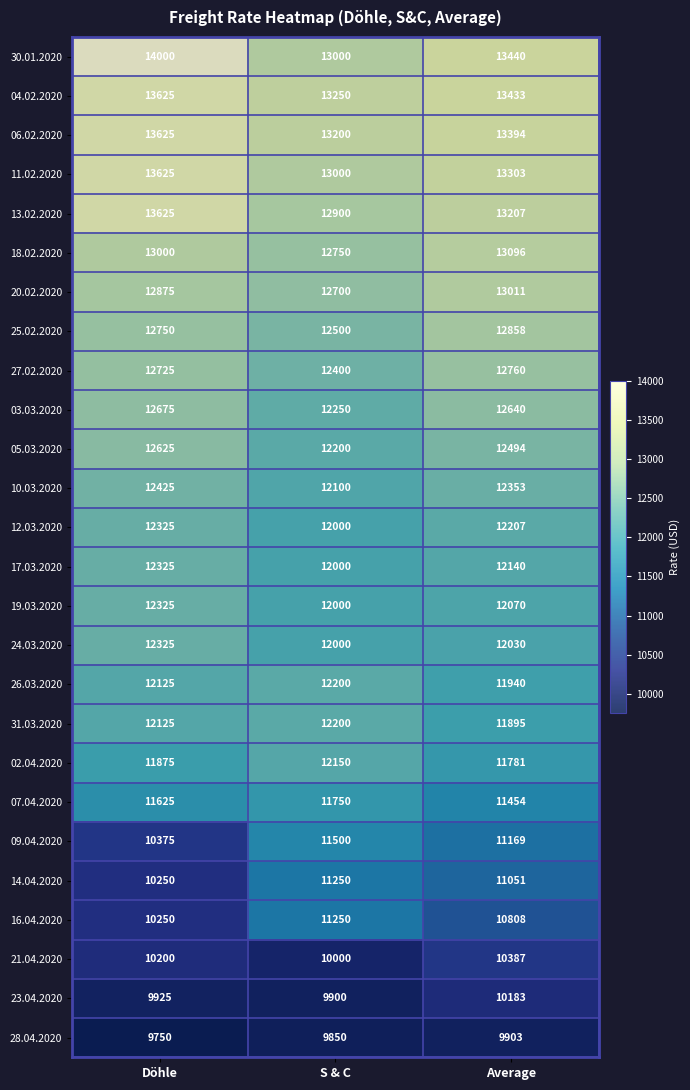

At how many categories does at least one series exceed 12693?

3